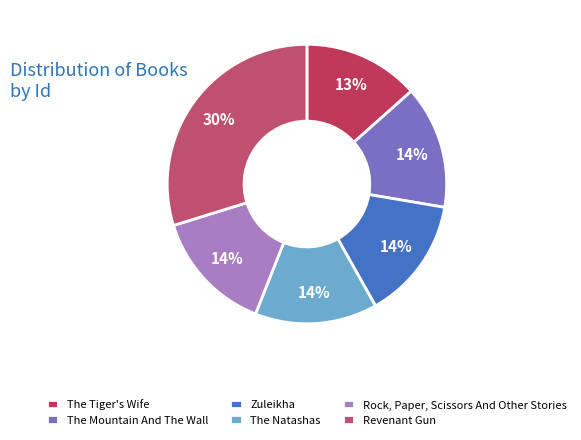

What is the largest slice in the pie chart?

Revenant Gun